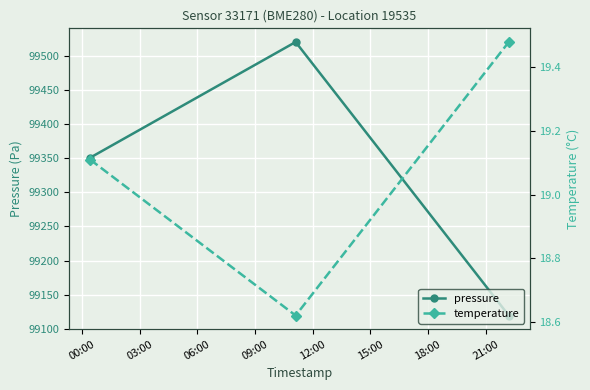

What is the minimum value for pressure?

99119.5